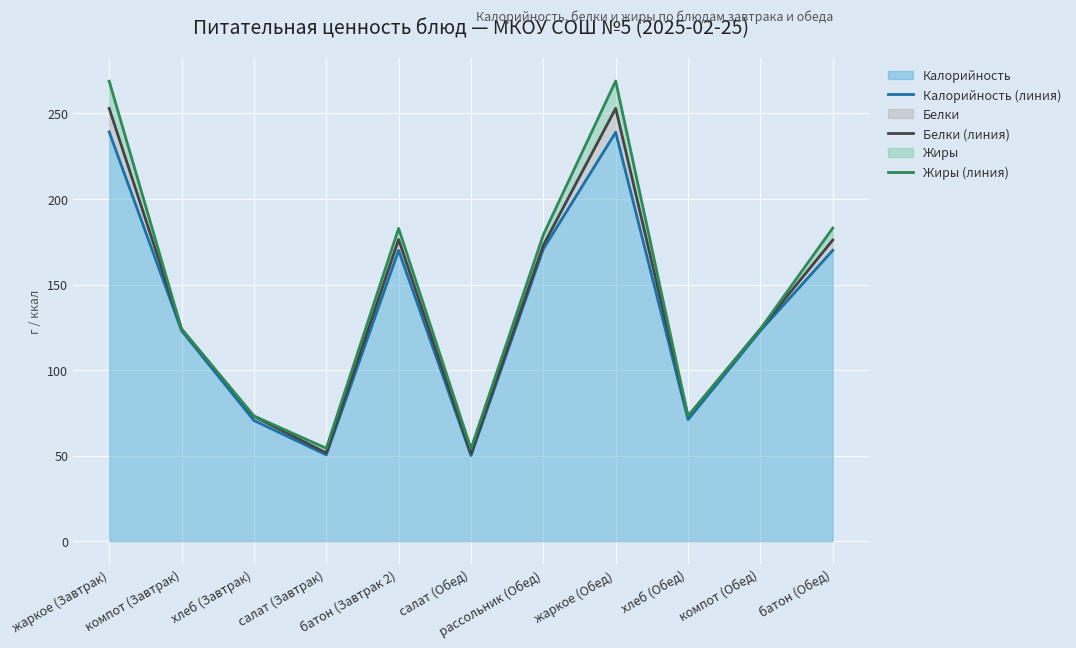

True or false: Жиры (линия) and Белки (линия) cross at least once.

False